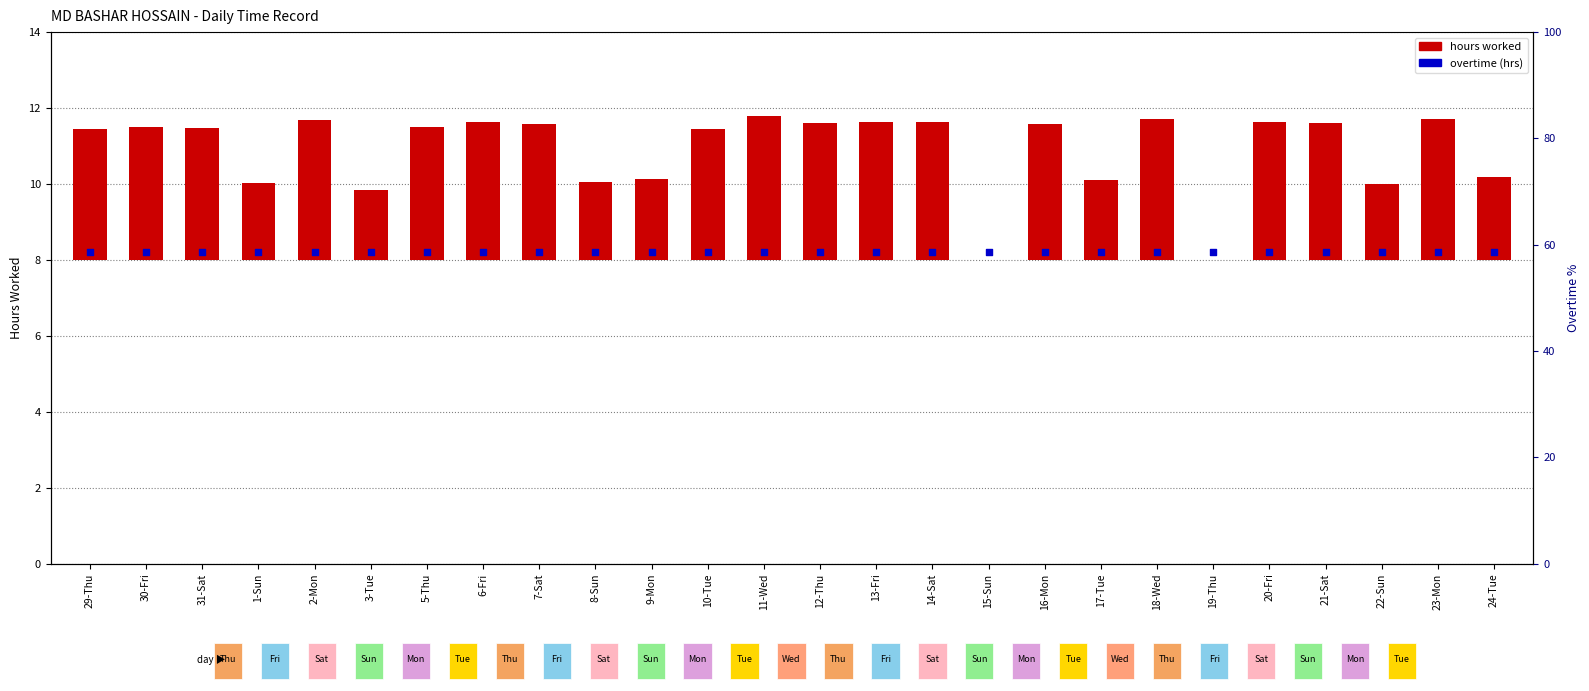

Which series reaches the maximum Y coordinate?

overtime (hrs)